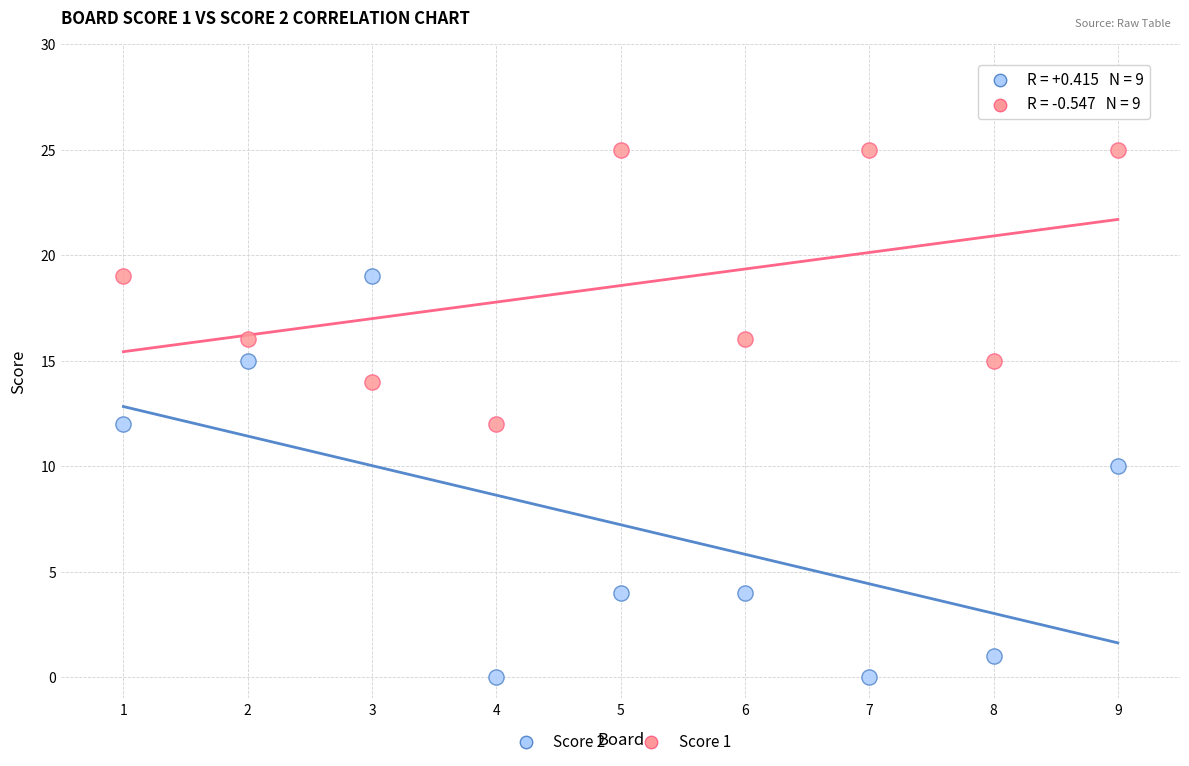

In the Score 2 series, what Y value is closest to 9?

10